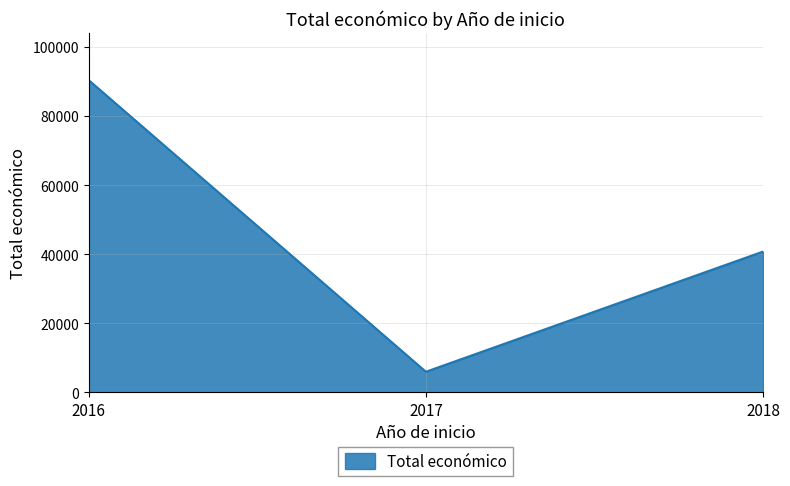

Rank the categories by value from lowest to highest.

2017, 2018, 2016